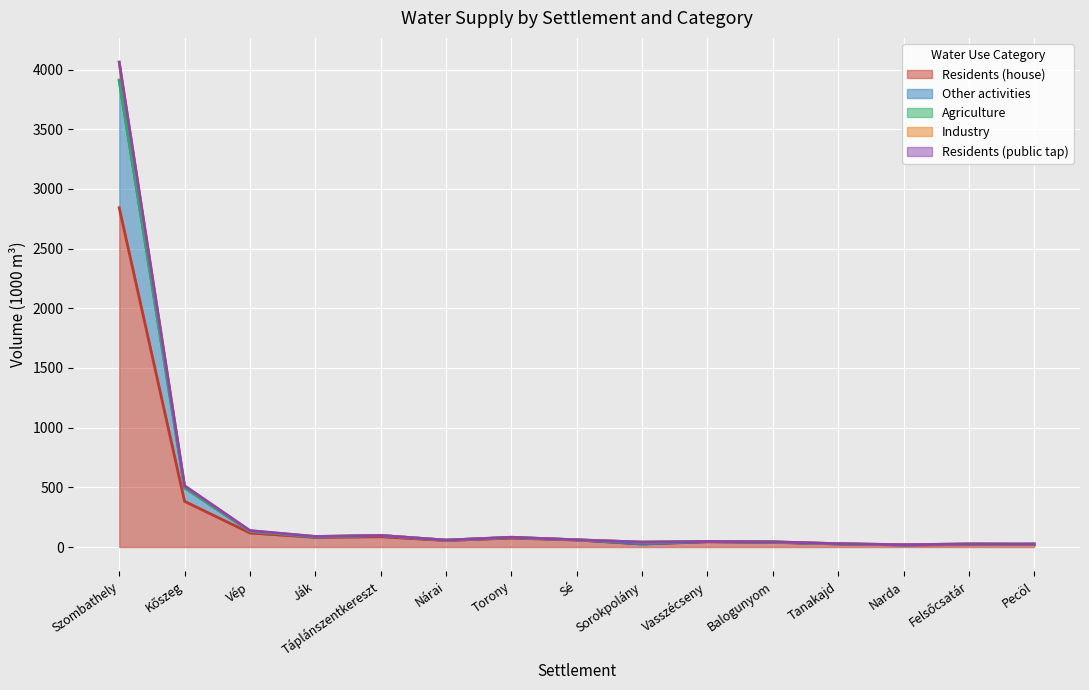

At how many categories does at least one series exceed 3860?

1